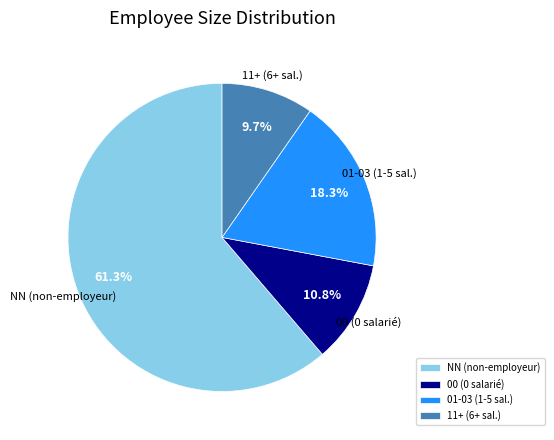

How much of the chart is everything except 00 (0 salarié)?

89.2%